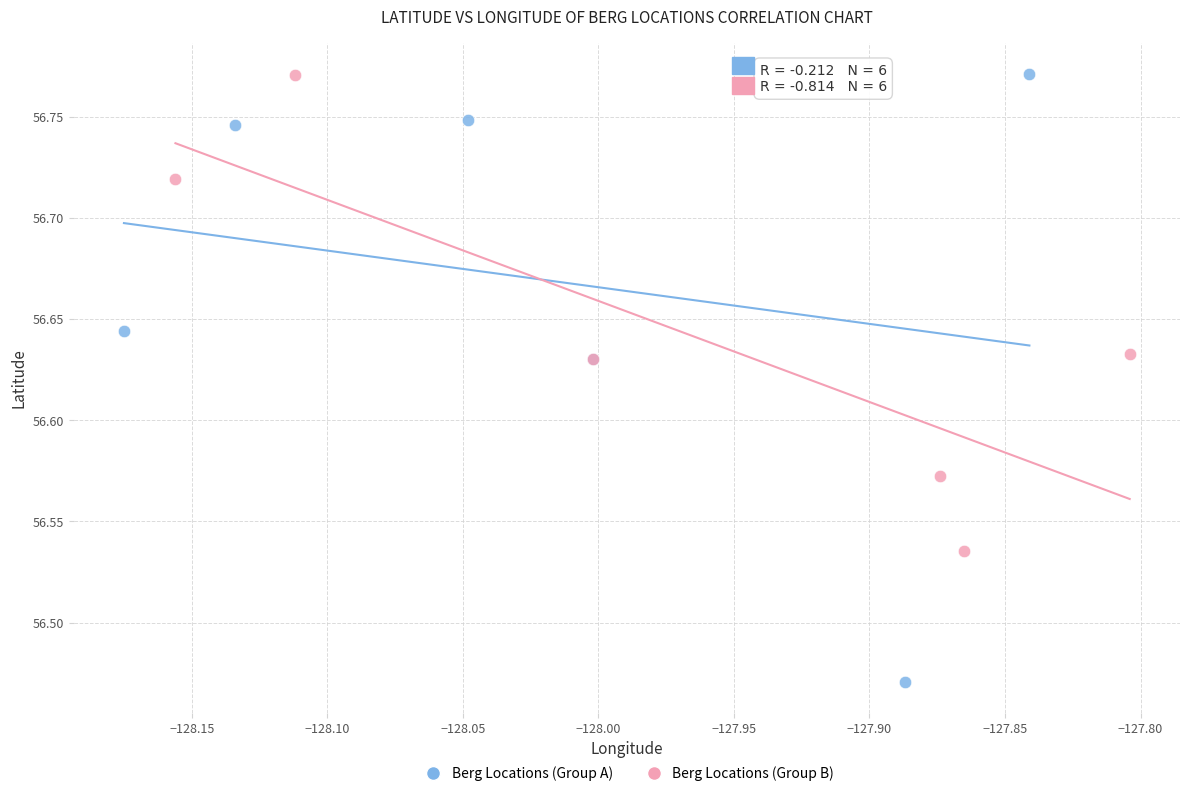

Which series contains the lowest Y value?

Berg Locations (Group A)